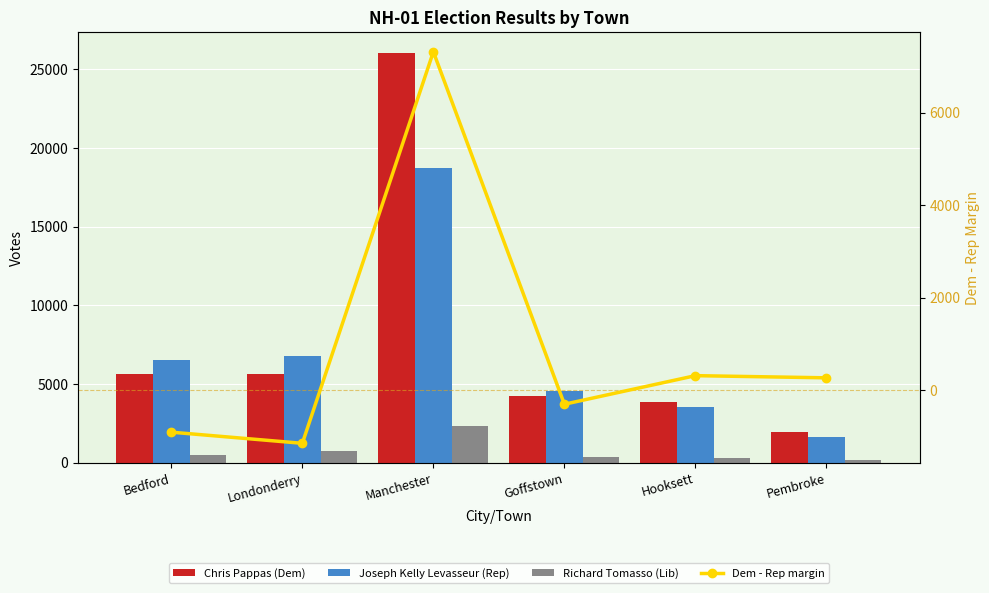

What is the approximate value of Richard Tomasso (Lib) at Hooksett, to the nearest 10?

280